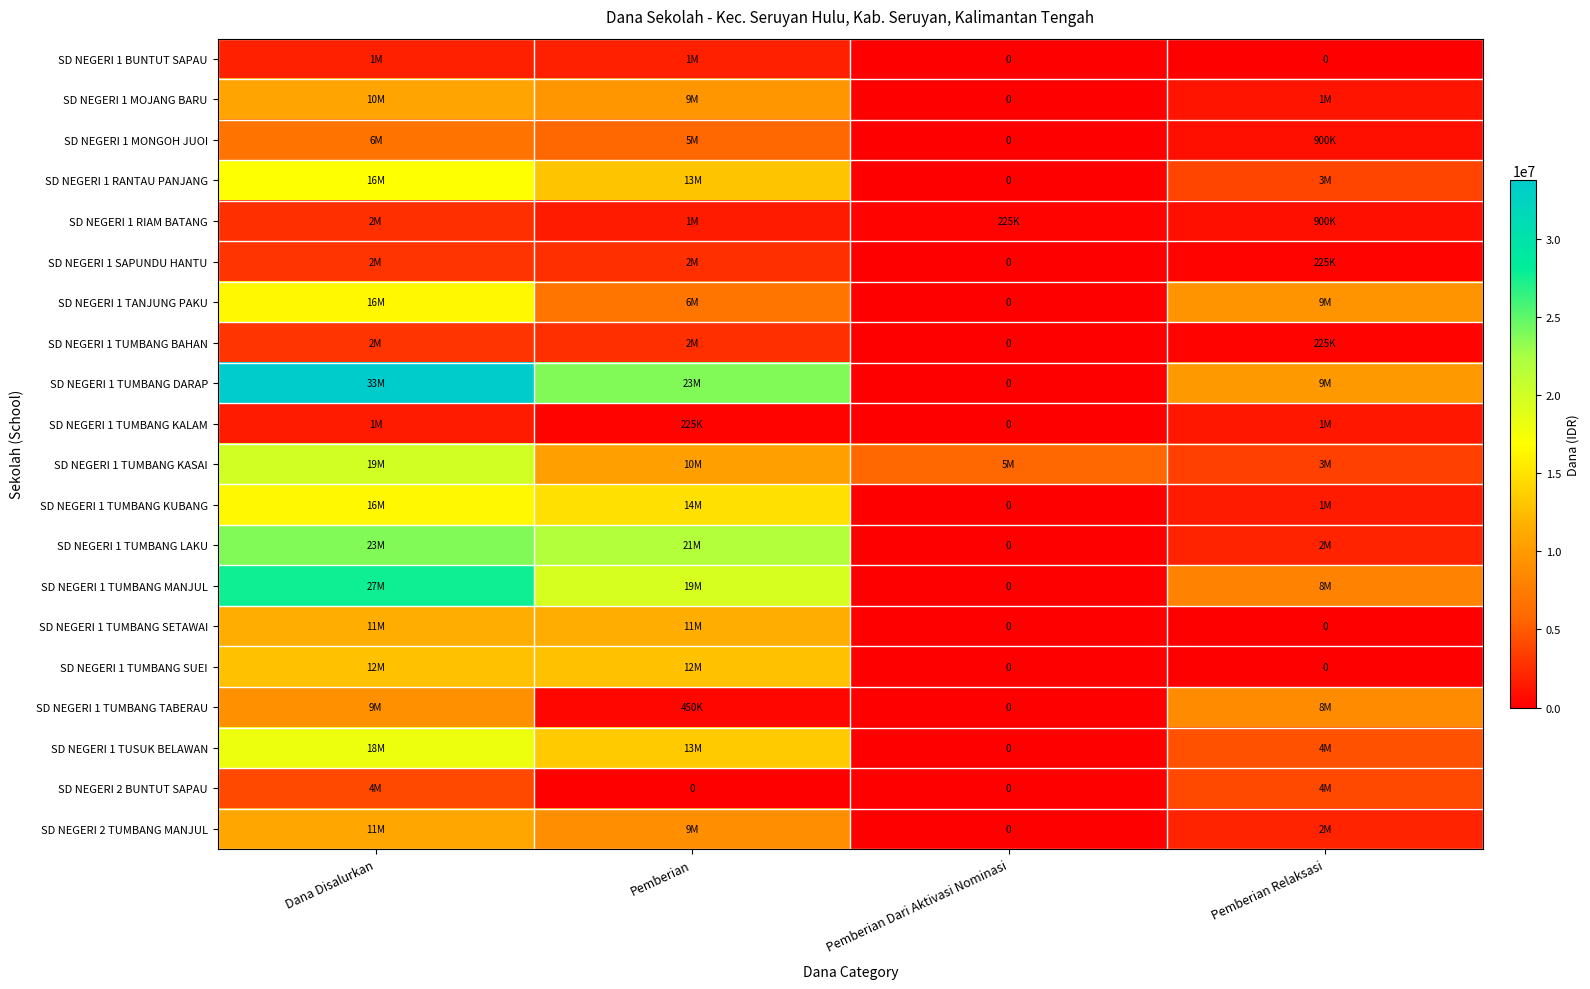

Where does the SD NEGERI 1 TUMBANG KUBANG series first go above 14850000?

Dana Disalurkan